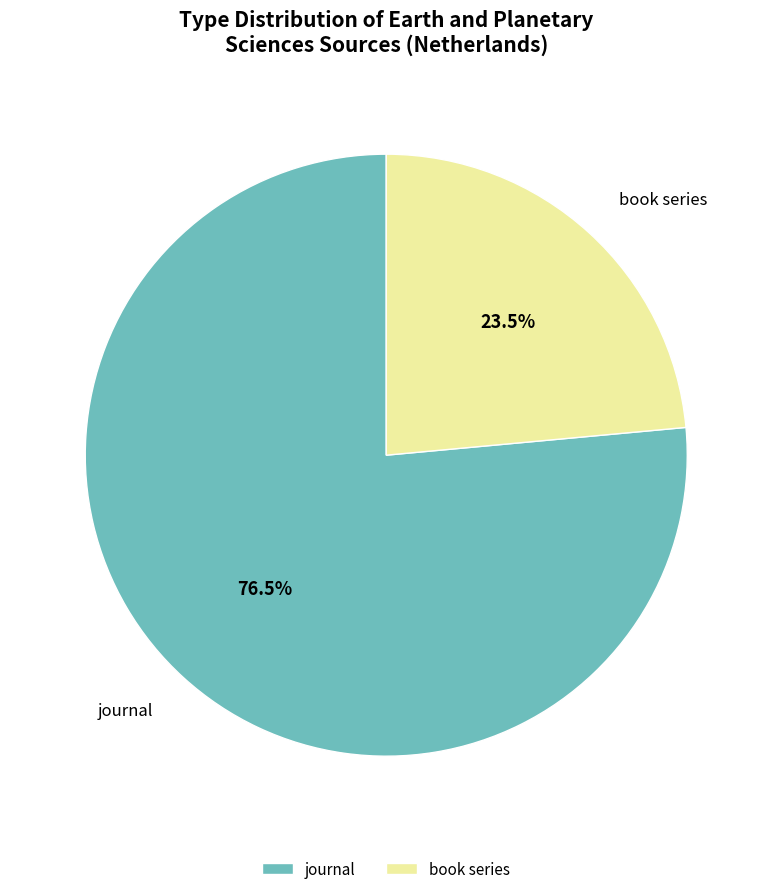

How much of the chart is everything except book series?

76.5%